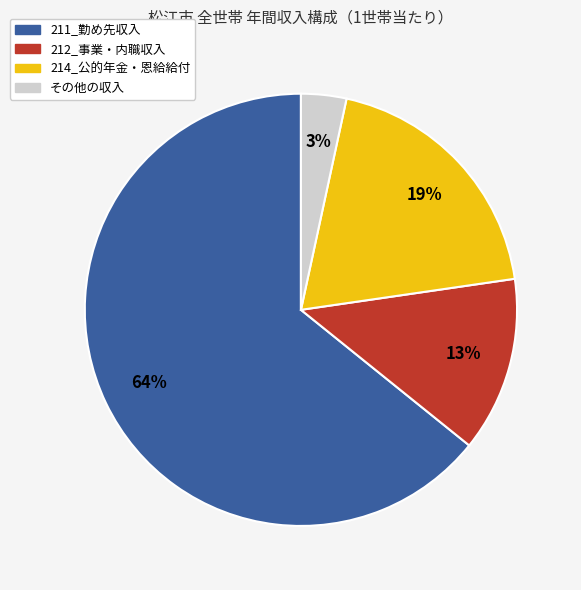

To the nearest percent, what is the difference between the 214_公的年金・恩給給付 and 211_勤め先収入 slice percentages?

45%